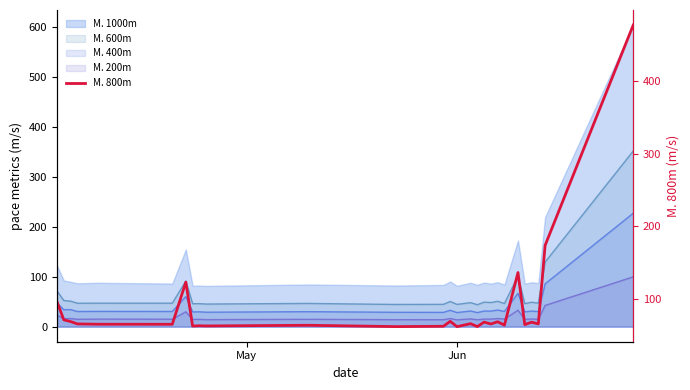

What is the difference between the maximum and minimum values?

414.6